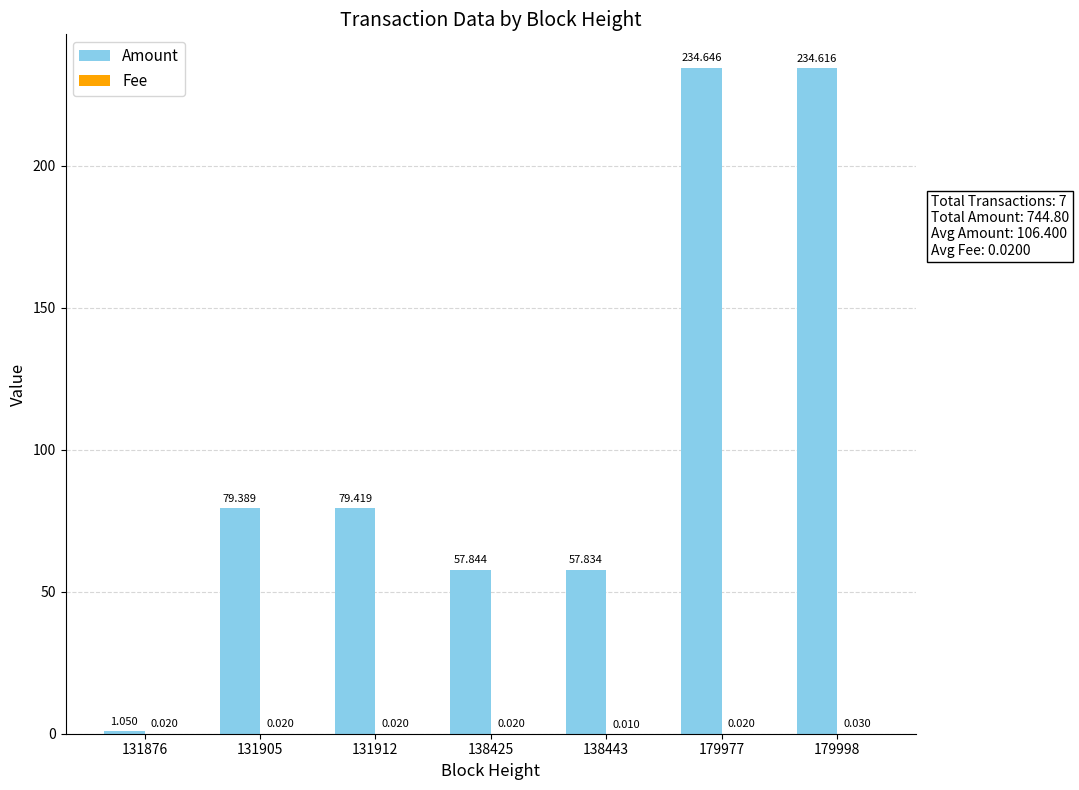

What is the maximum value shown in the chart?

234.6